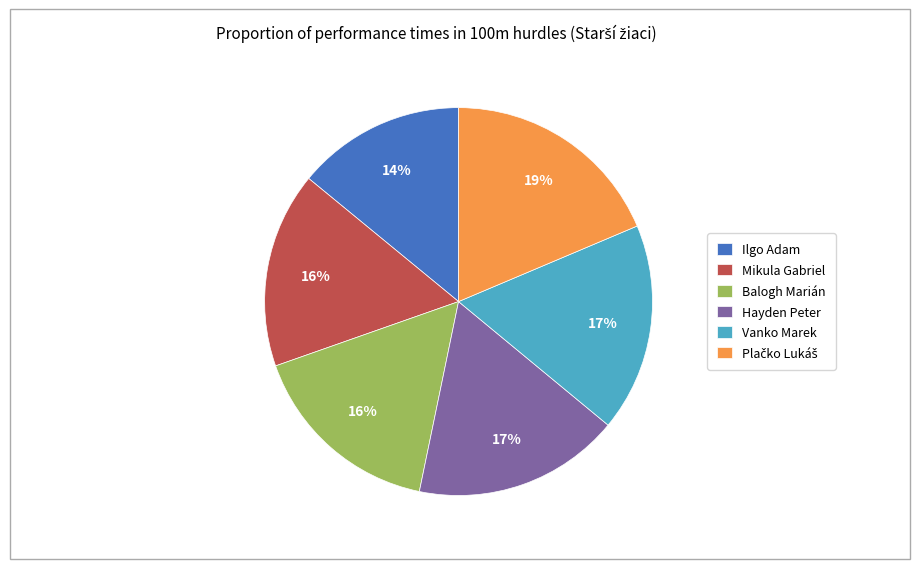

Do Hayden Peter and Ilgo Adam together represent more than half of the pie?

No